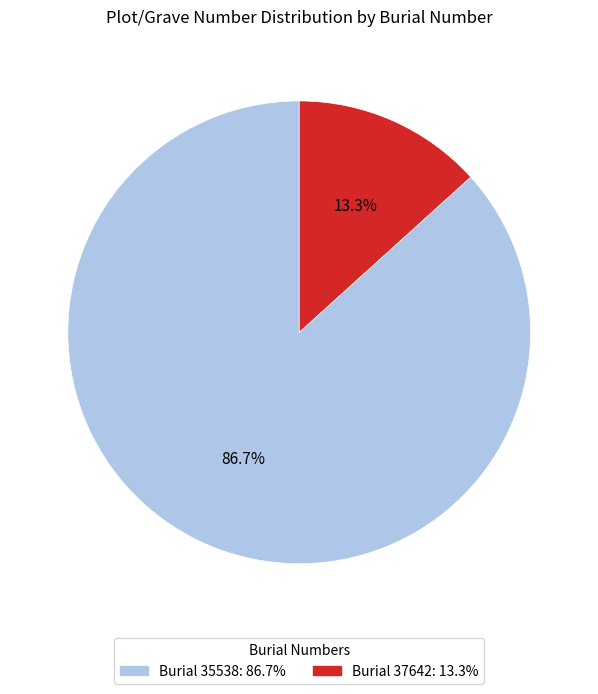

To the nearest percent, what is the difference between the largest and smallest slice percentages?

73%